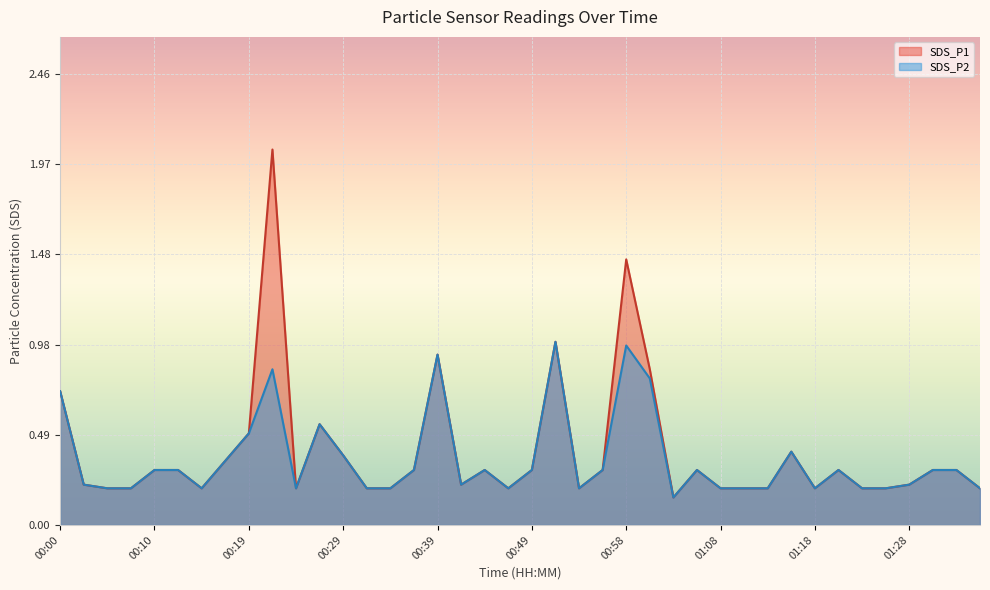

Rank the series by their maximum value, from lowest to highest.

SDS_P2, SDS_P1